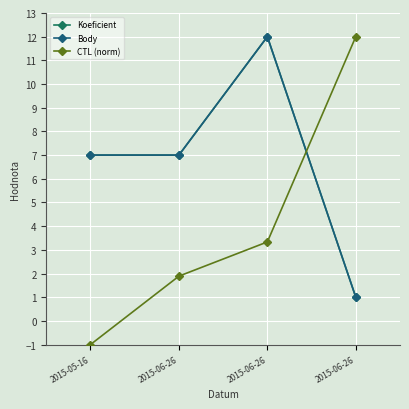

What are all the series names shown in the legend?

Koeficient, Body, CTL (norm)